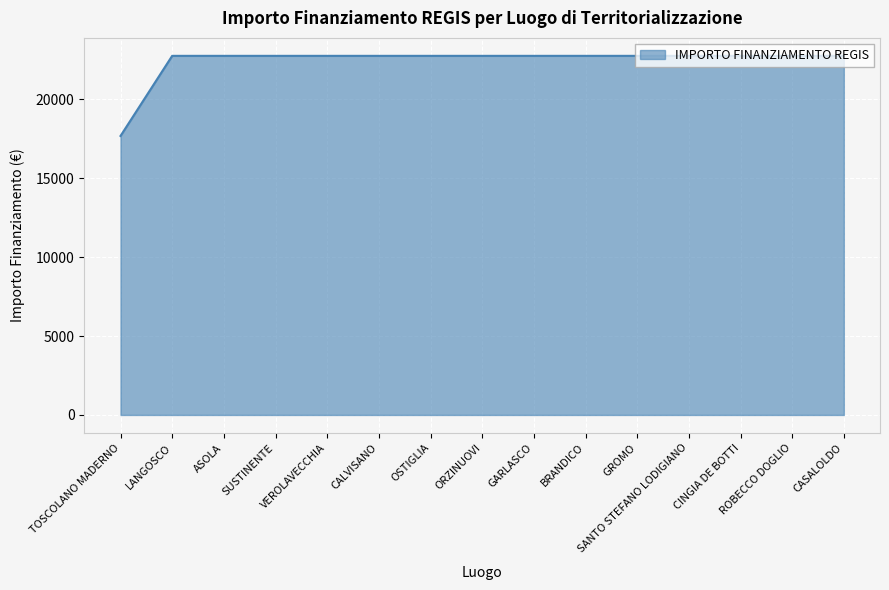

Which label corresponds to the smallest value in the chart?

TOSCOLANO MADERNO